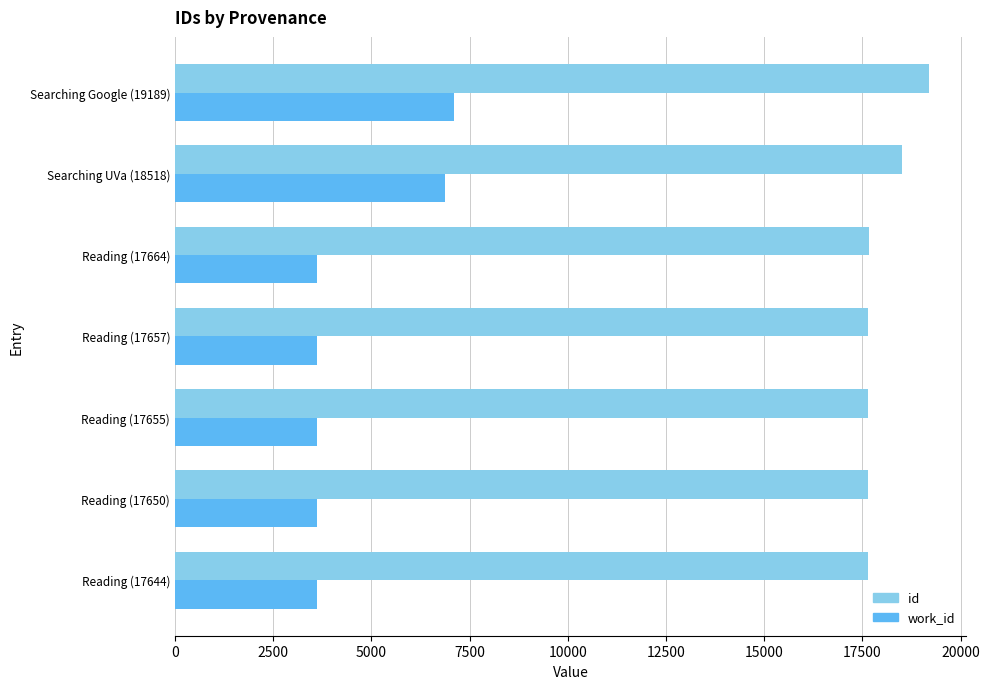

What is the sum of all id values?

125977